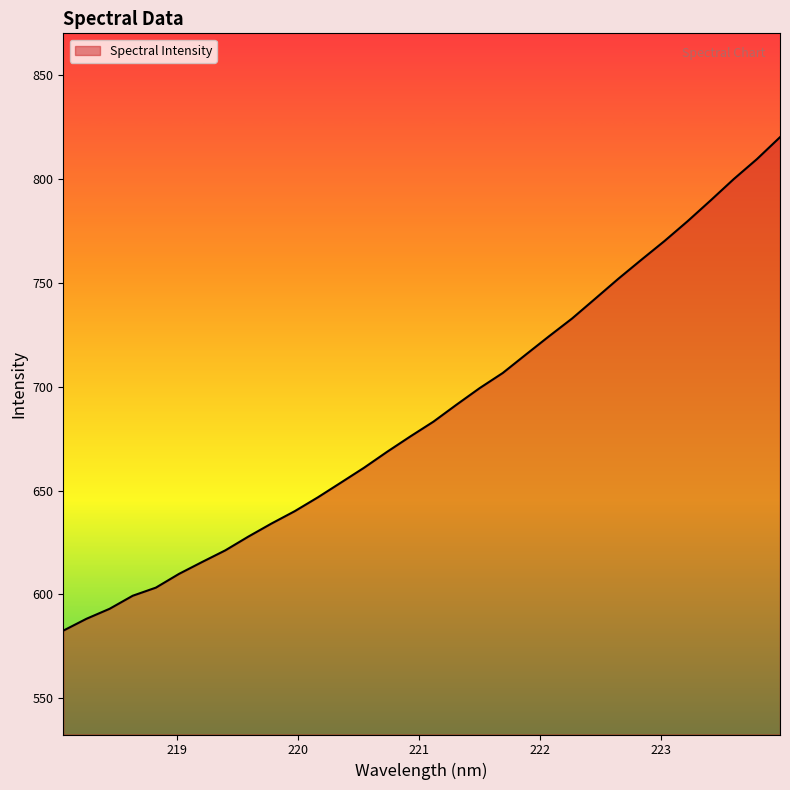

How many lines are shown in the chart?

1